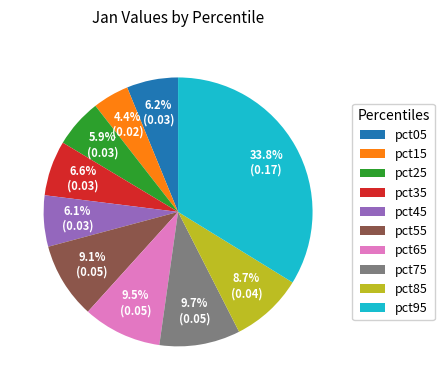

Does pct85 represent more than half of the total?

No